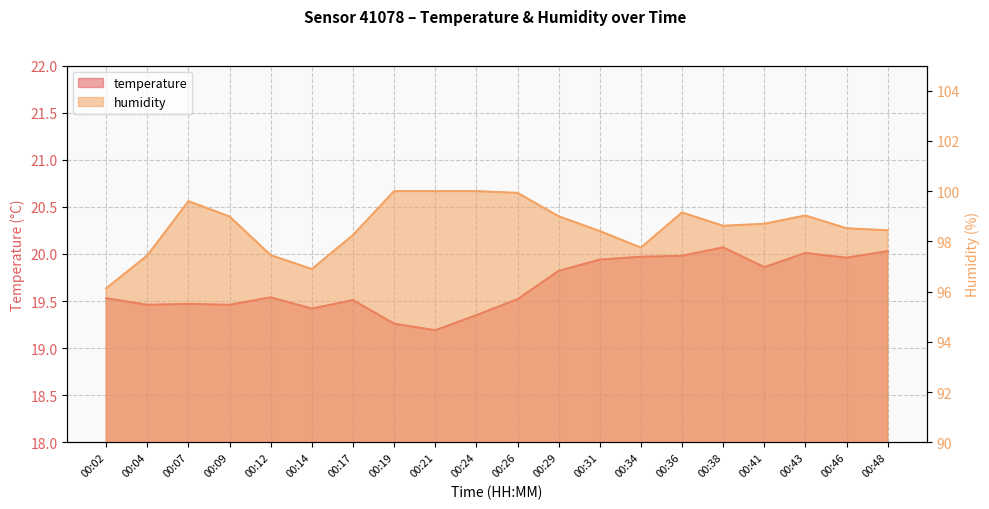

What is the maximum value for humidity?

100.0